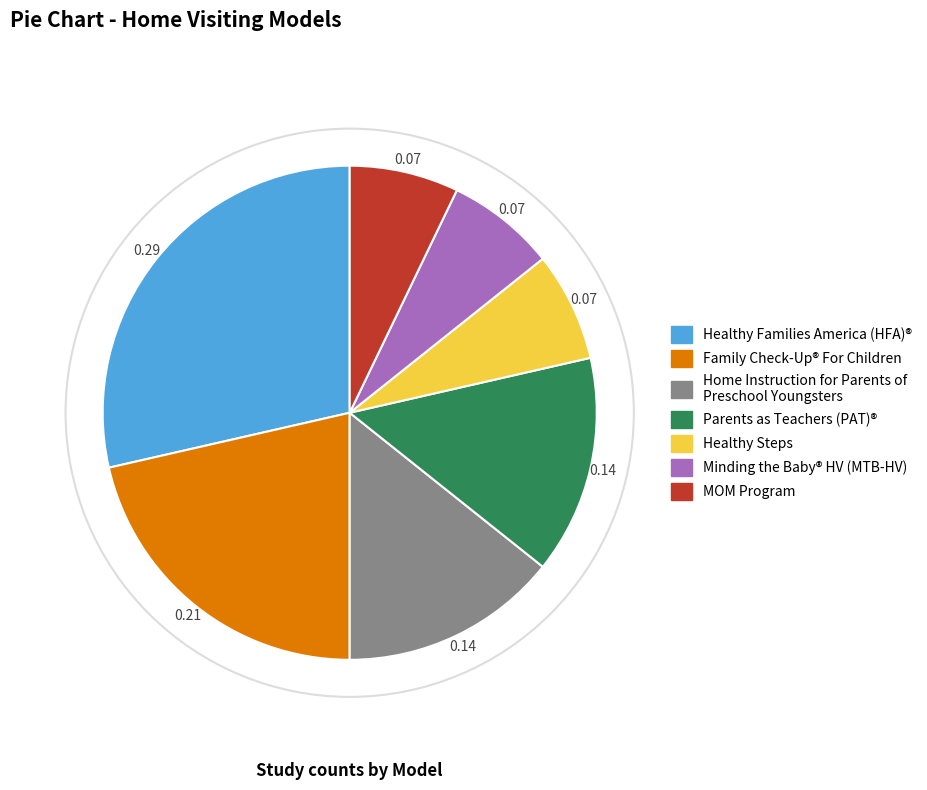

Is there any slice that represents more than half of the pie?

No